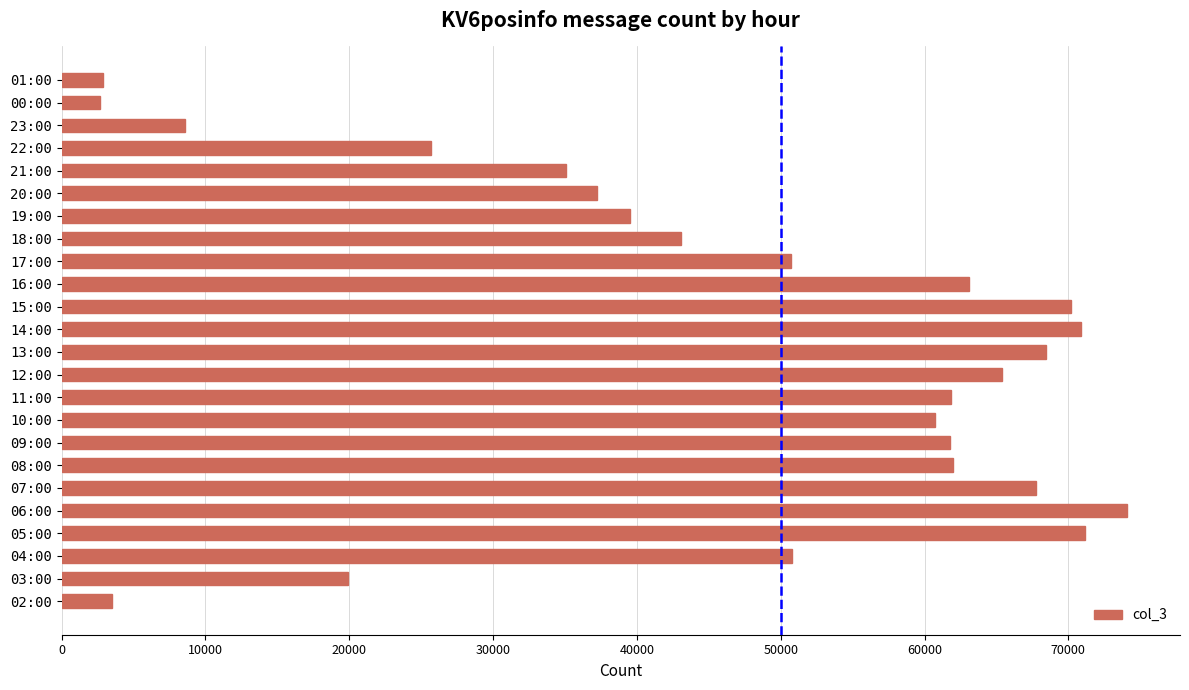

What is the change in value from 17:00 to 18:00?

-7659